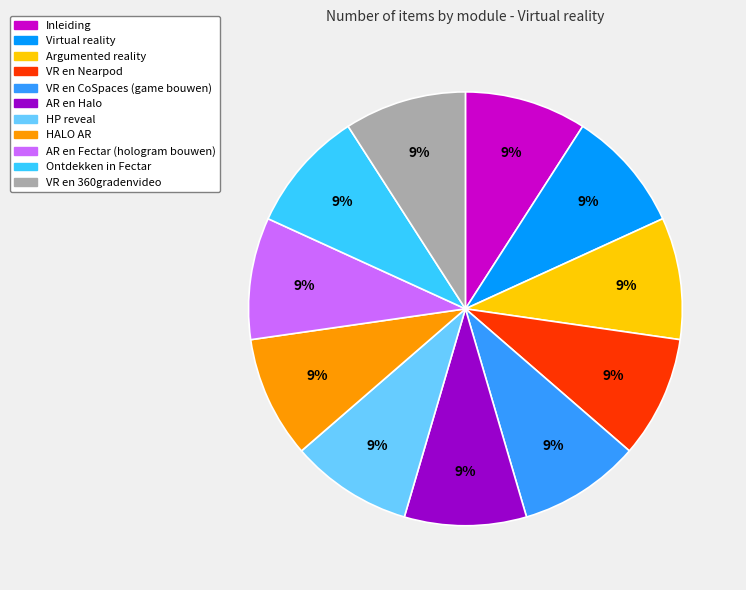

Do AR en Halo and VR en 360gradenvideo together represent more than half of the pie?

No